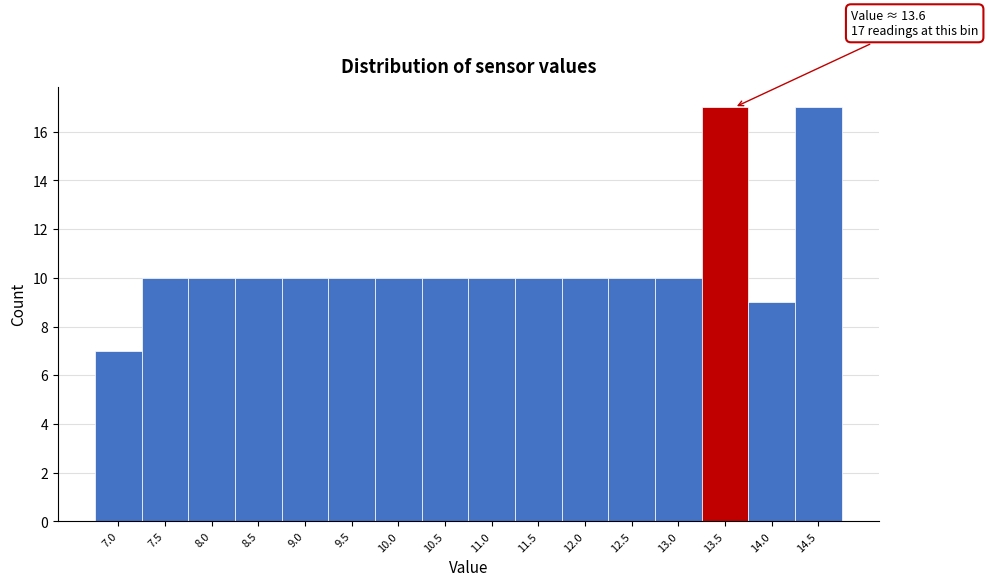

Reading left to right, extract all data points from this chart.

7.0=7	7.5=10	8.0=10	8.5=10	9.0=10	9.5=10	10.0=10	10.5=10	11.0=10	11.5=10	12.0=10	12.5=10	13.0=10	13.5=17	14.0=9	14.5=17